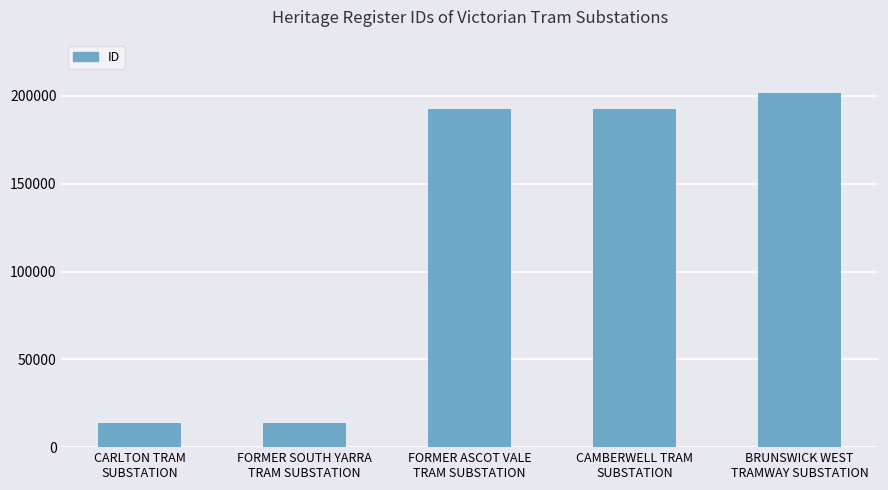

What is the label of the 4th bar from the right?

FORMER SOUTH YARRA
TRAM SUBSTATION